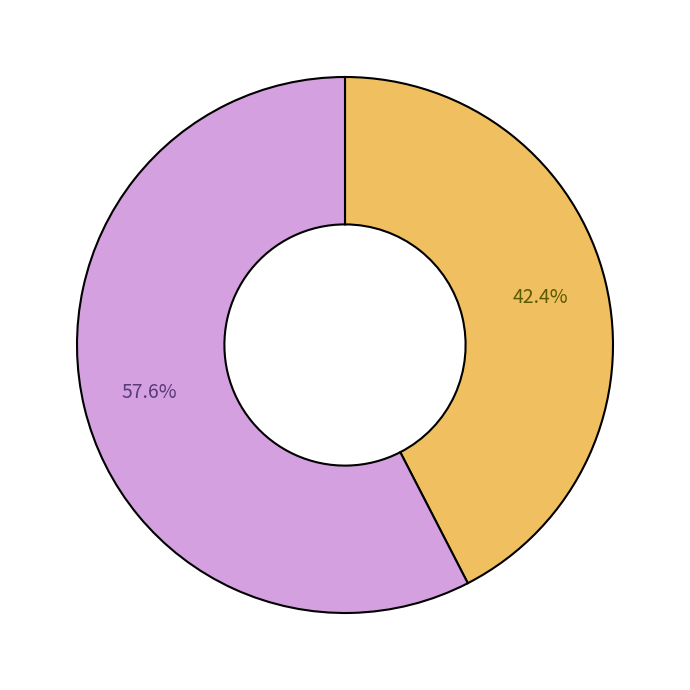

Is there any slice that represents more than half of the pie?

Yes